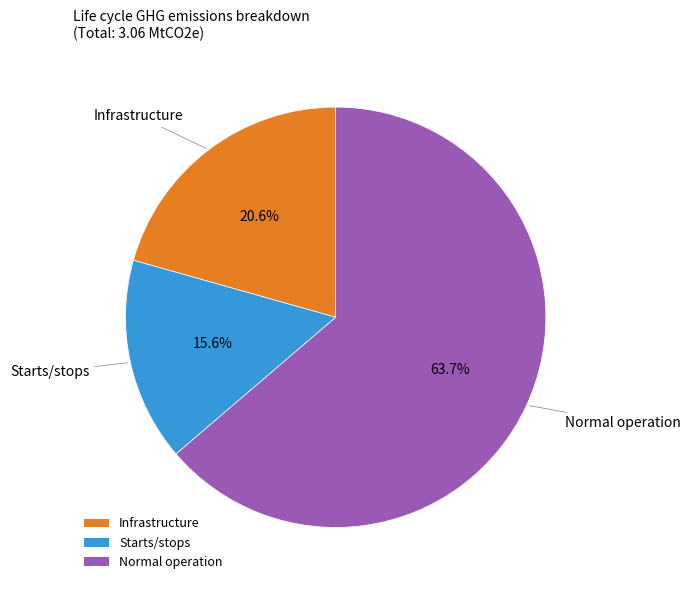

To the nearest percent, what is the combined percentage of Normal operation and Starts/stops?

79%